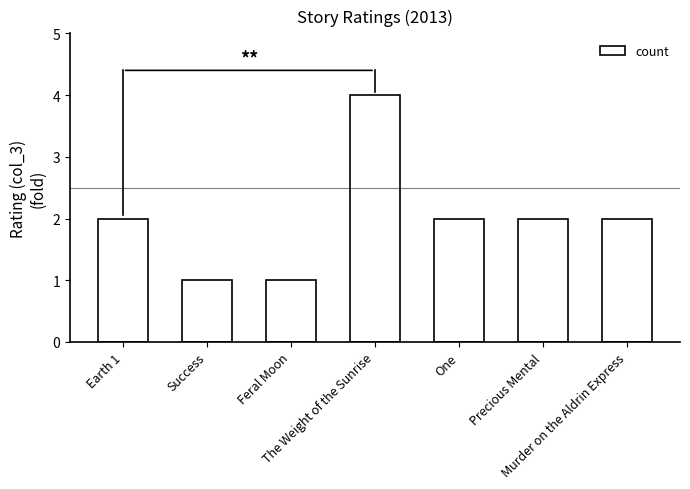

The chart shows a value of 4 at The Weight of the Sunrise. True or false?

True